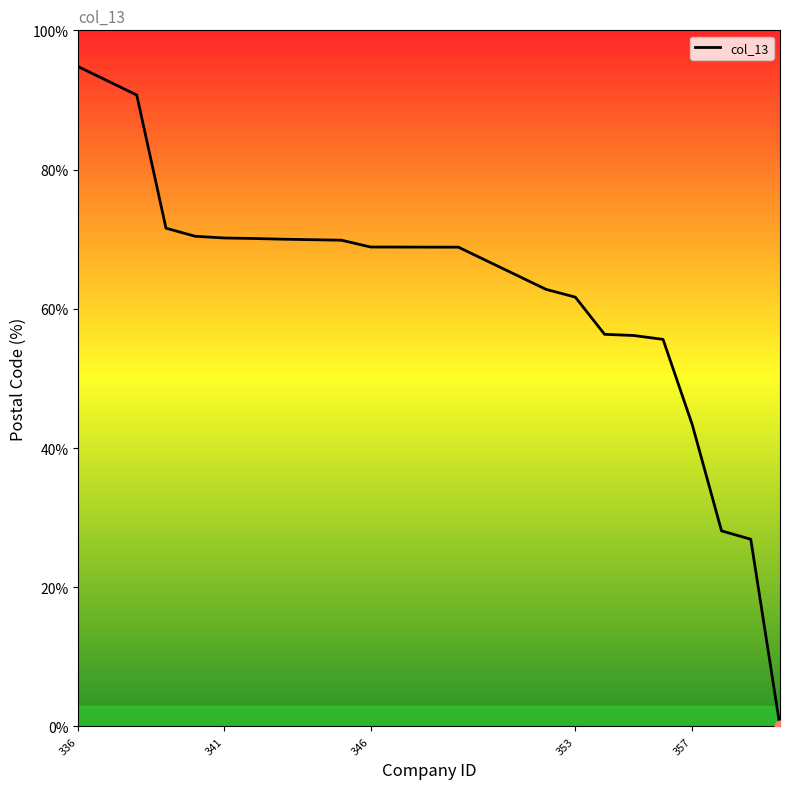

What is the maximum value shown in the chart?

94.8